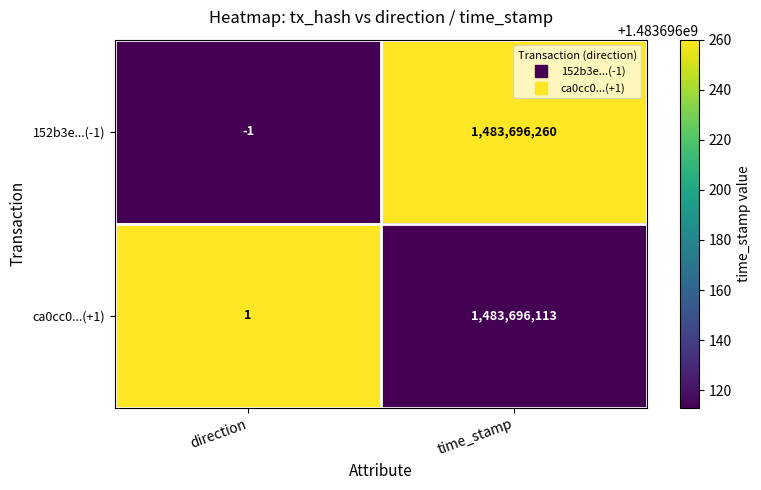

At how many categories does at least one series exceed 0?

2